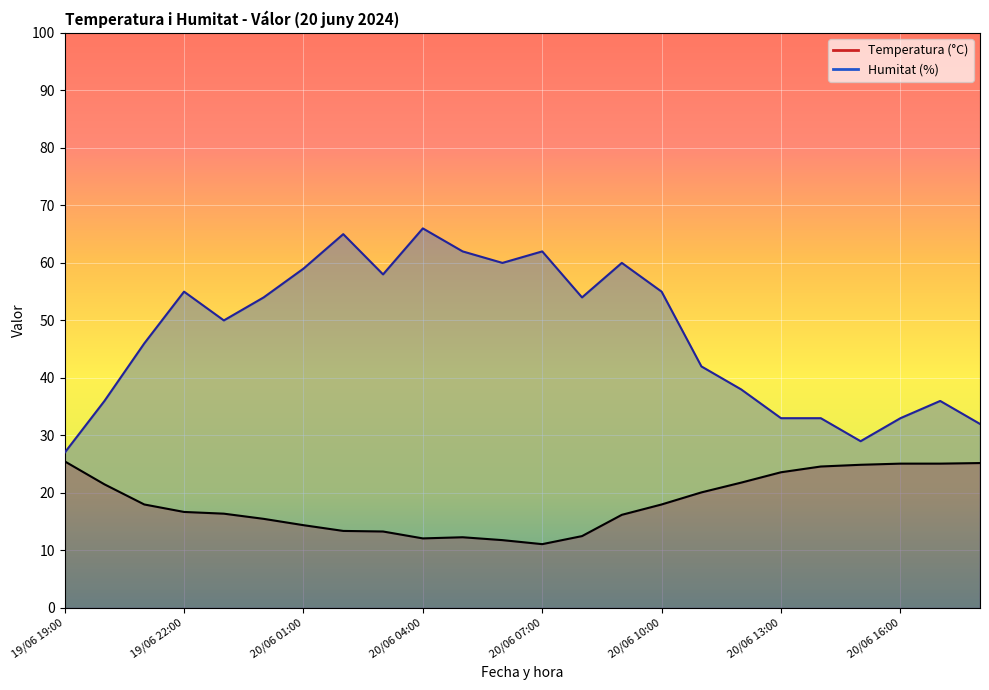

In Humitat (%), how many points are higher than both neighbors (excluding endpoints)?

6